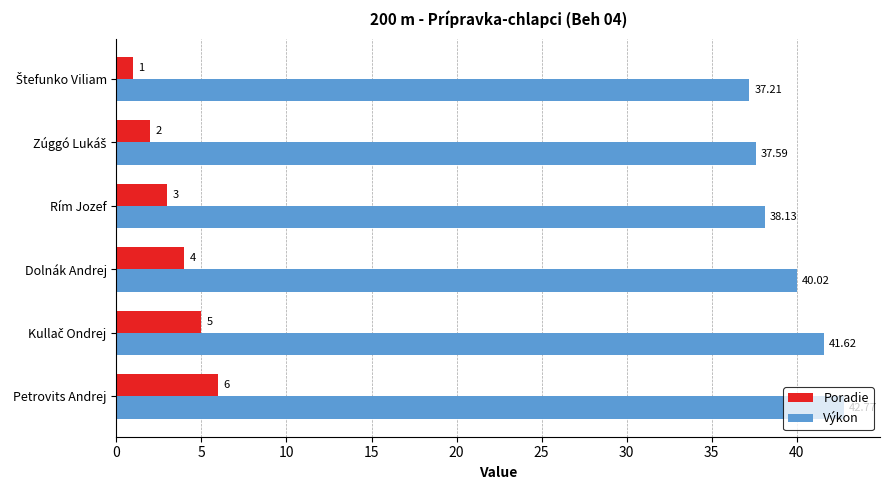

Which label corresponds to the largest value in the chart?

Petrovits Andrej